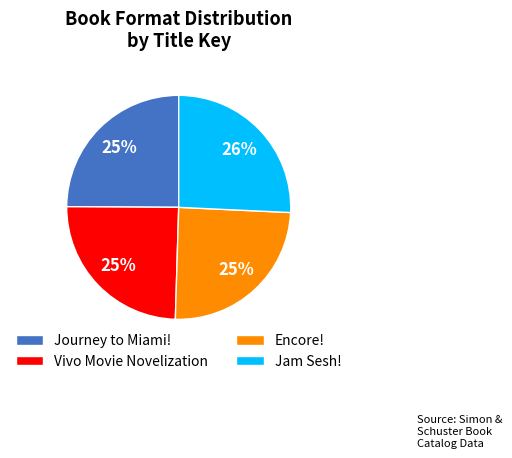

To the nearest percent, what percentage of the pie is Vivo Movie Novelization?

25%